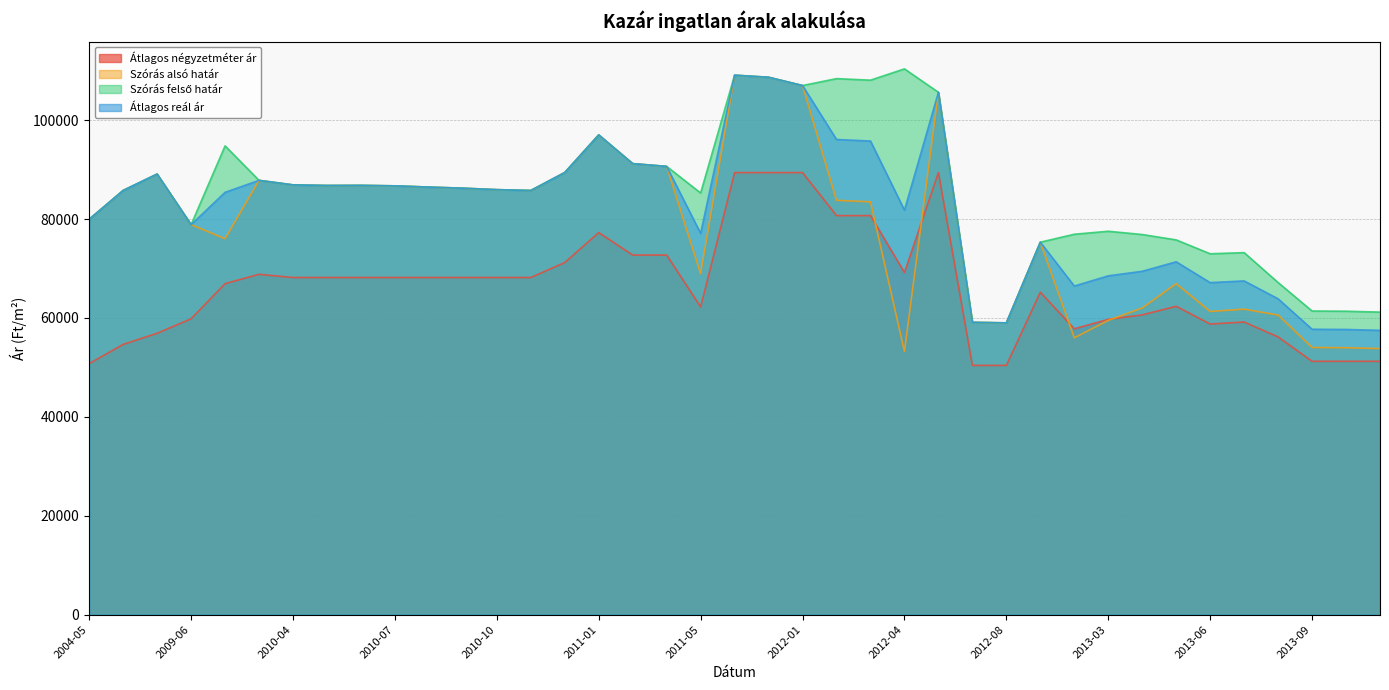

How many data points in Átlagos négyzetméter ár are above 68181?

12